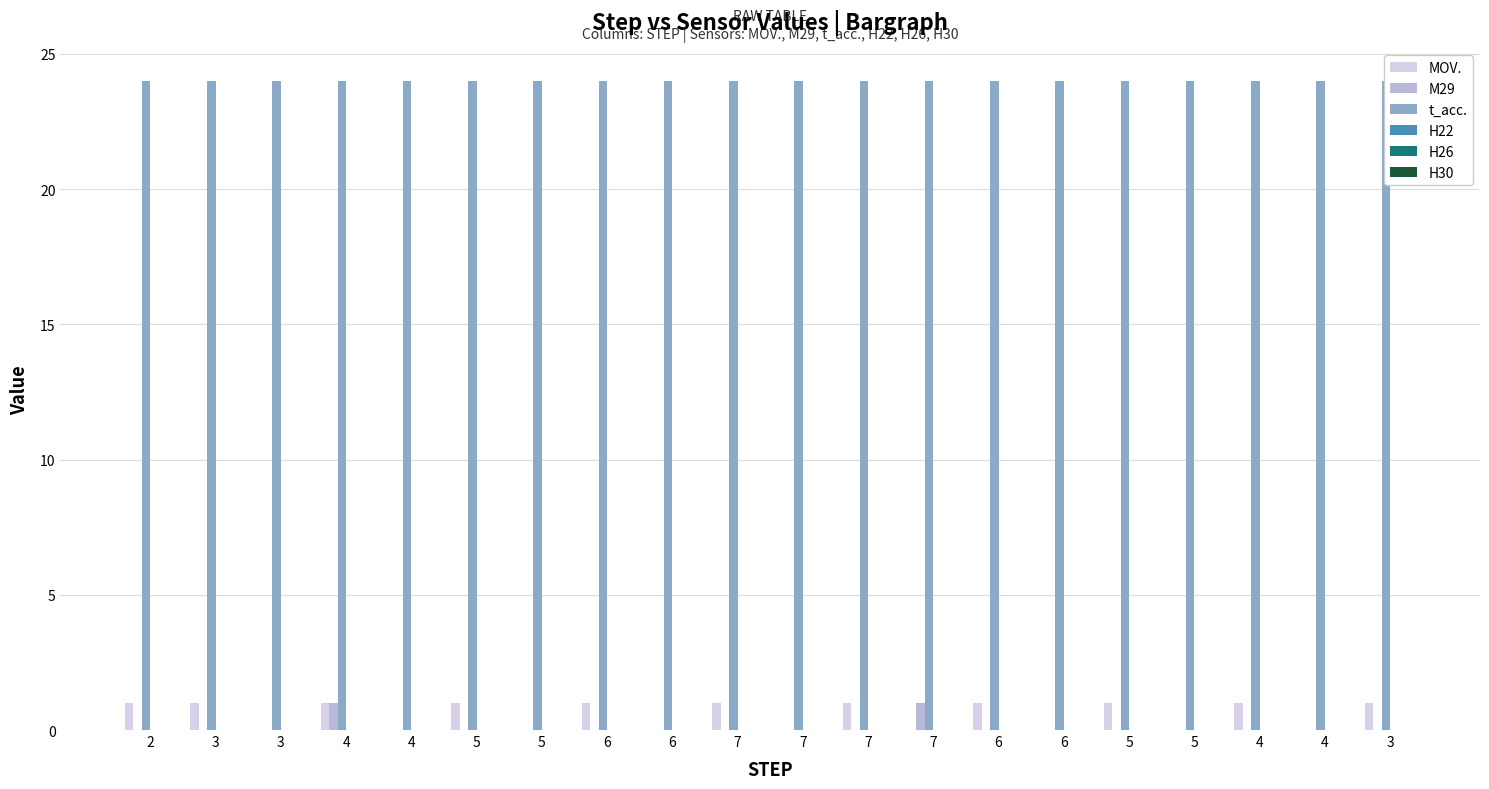

What is the label of the 9th bar from the right?

7